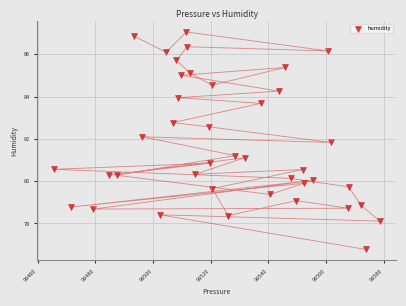

What is the range of Y values (max minus min)?

10.3